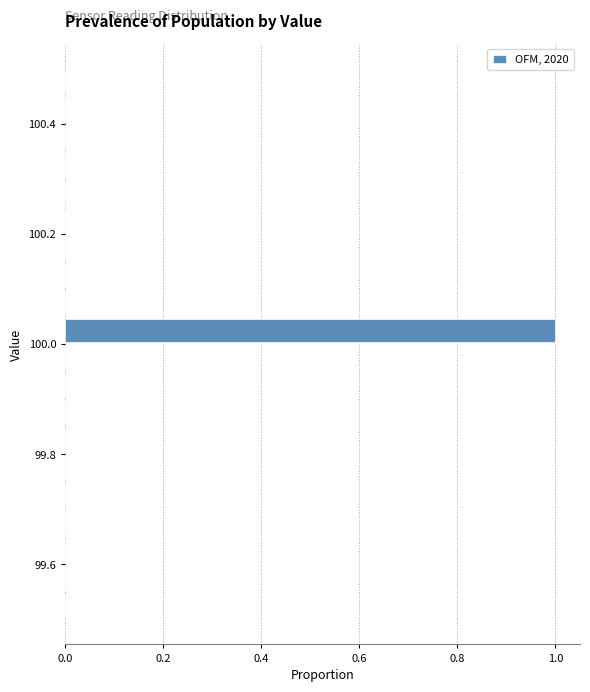

Around what value on the y-axis is the longest bar? Give the approximate position of its centre, as read against the axis.

100.02